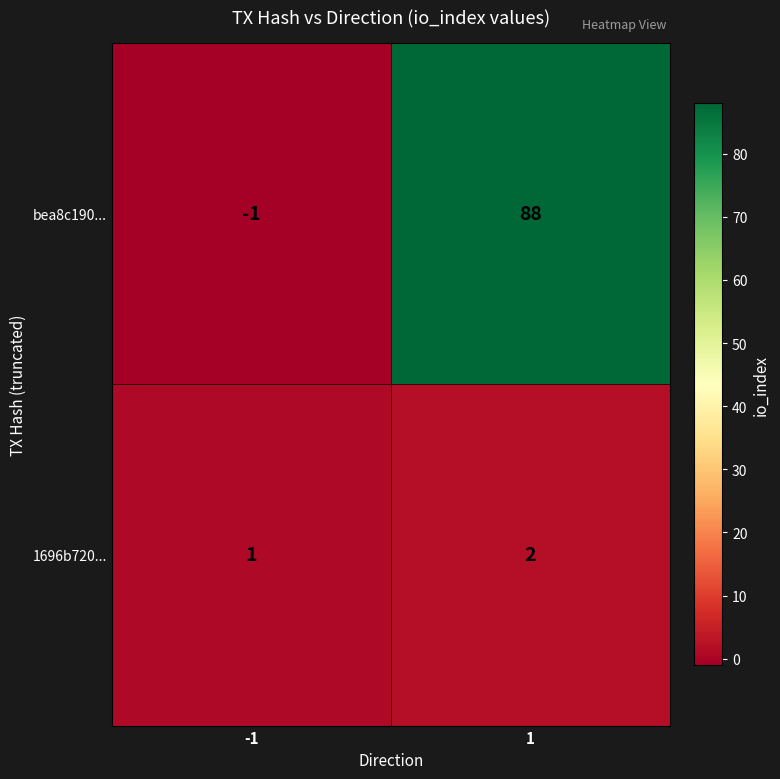

At how many categories does at least one series exceed 36?

1